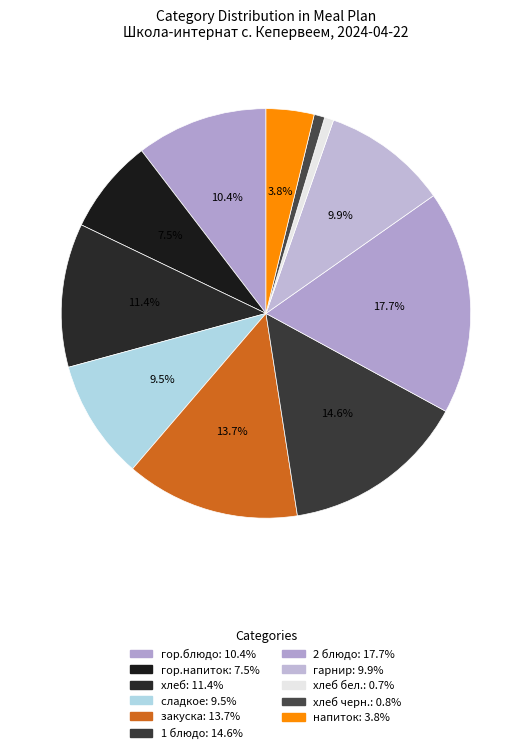

How many segments does this pie chart have?

11